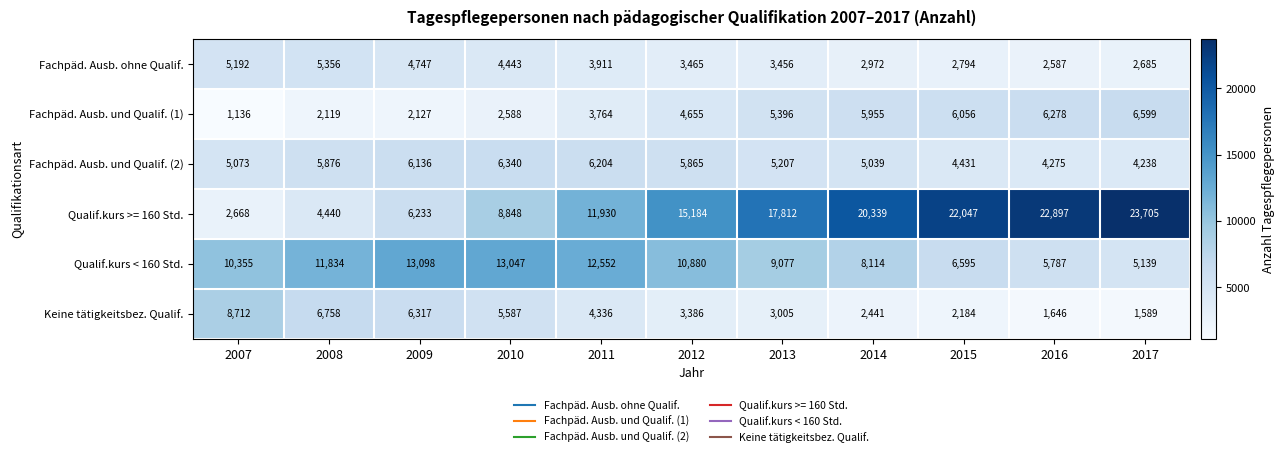

Rank the categories by Fachpäd. Ausb. und Qualif. (2) value from highest to lowest.

2010, 2011, 2009, 2008, 2012, 2013, 2007, 2014, 2015, 2016, 2017